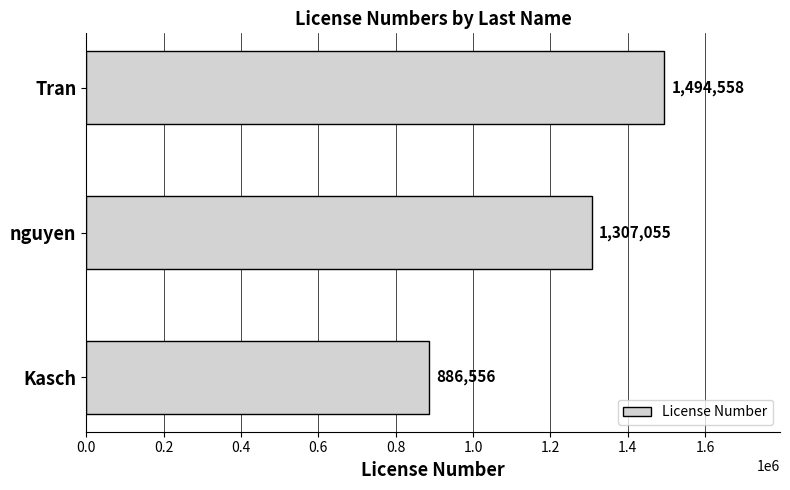

Which has a higher value, Tran or Kasch?

Tran